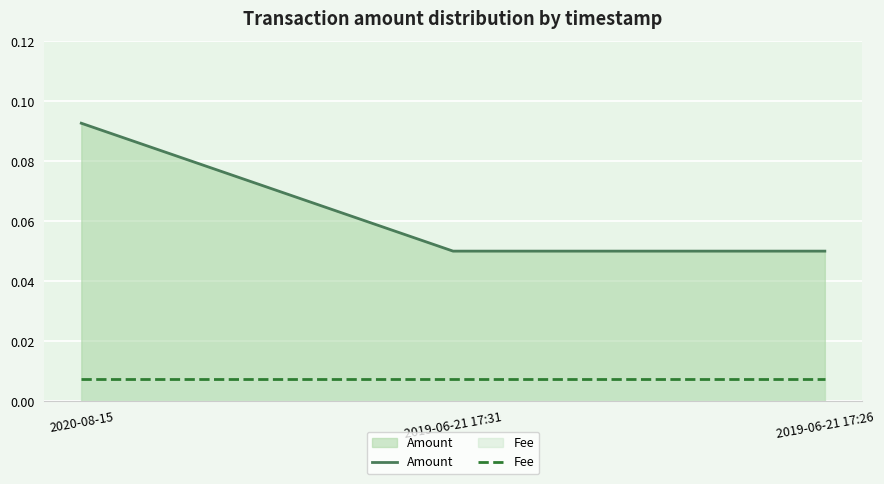

Count the Amount values in the range 0 to 1.

3